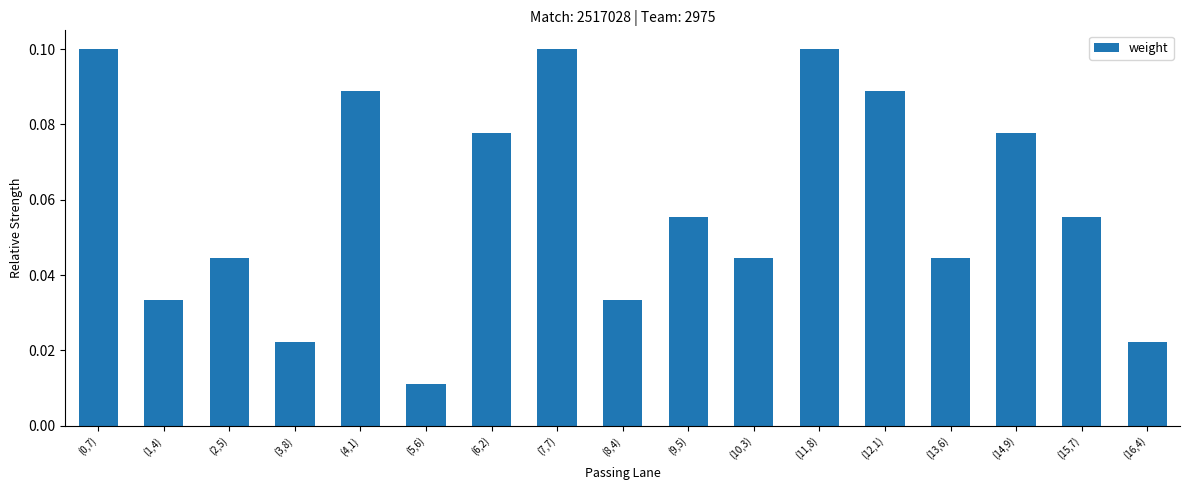

The chart shows a value of 0.2 at (7,7). True or false?

False